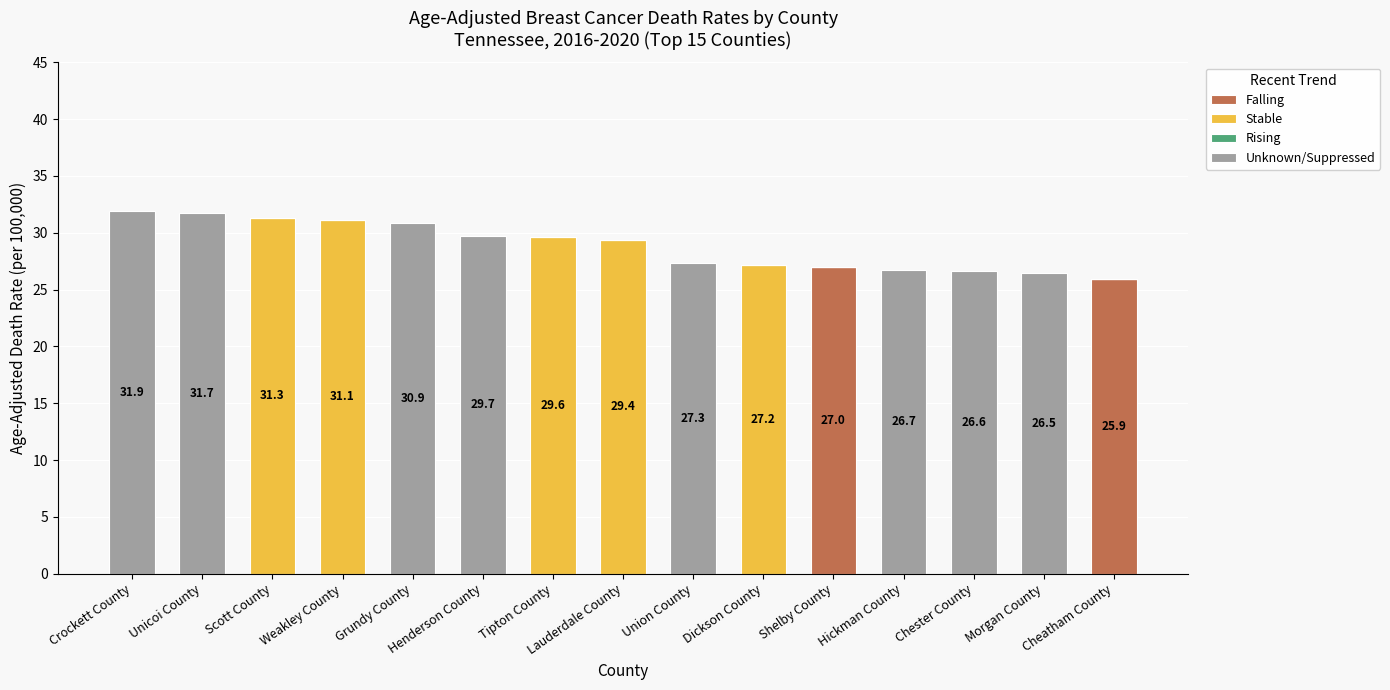

What is the total value across all series at Union County?

27.3